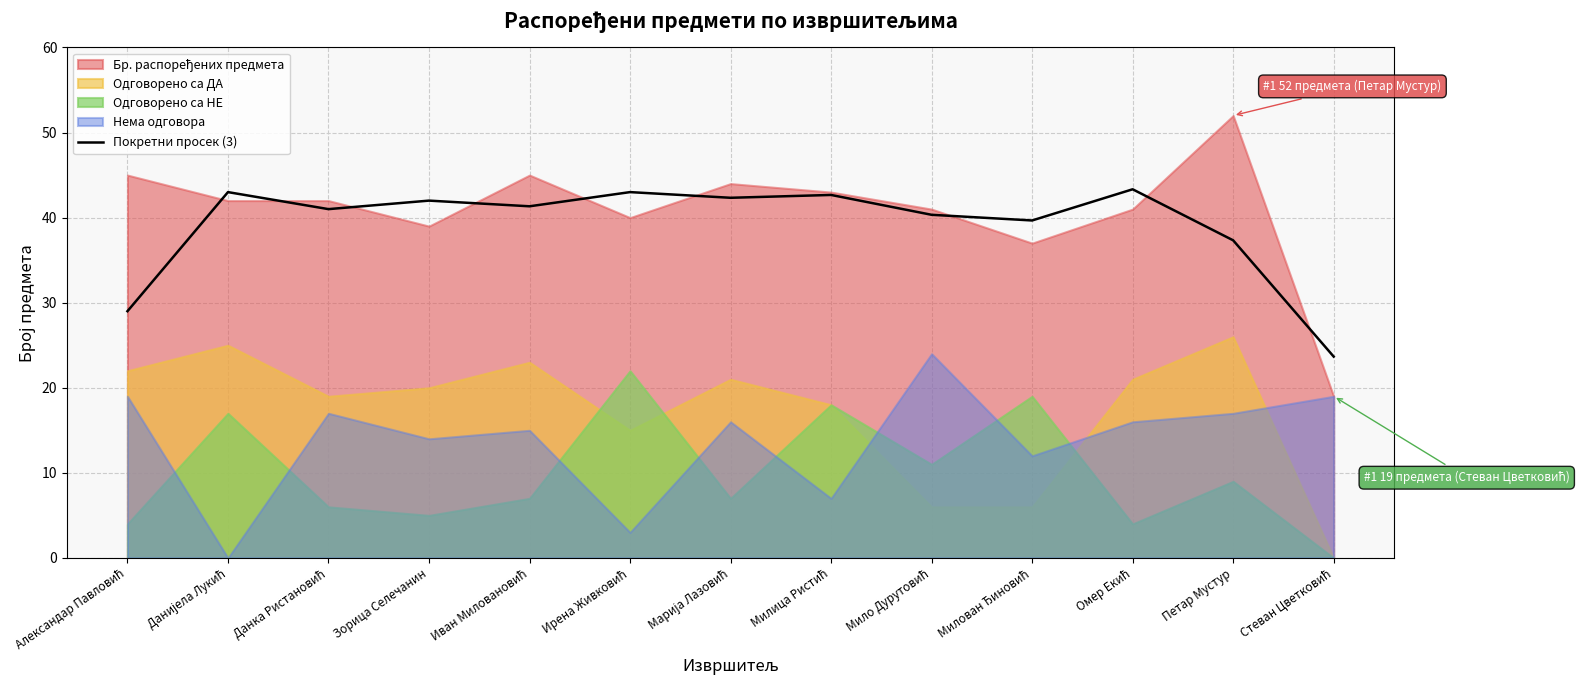

Which category has the lowest value across all series?

Стеван Цветковић